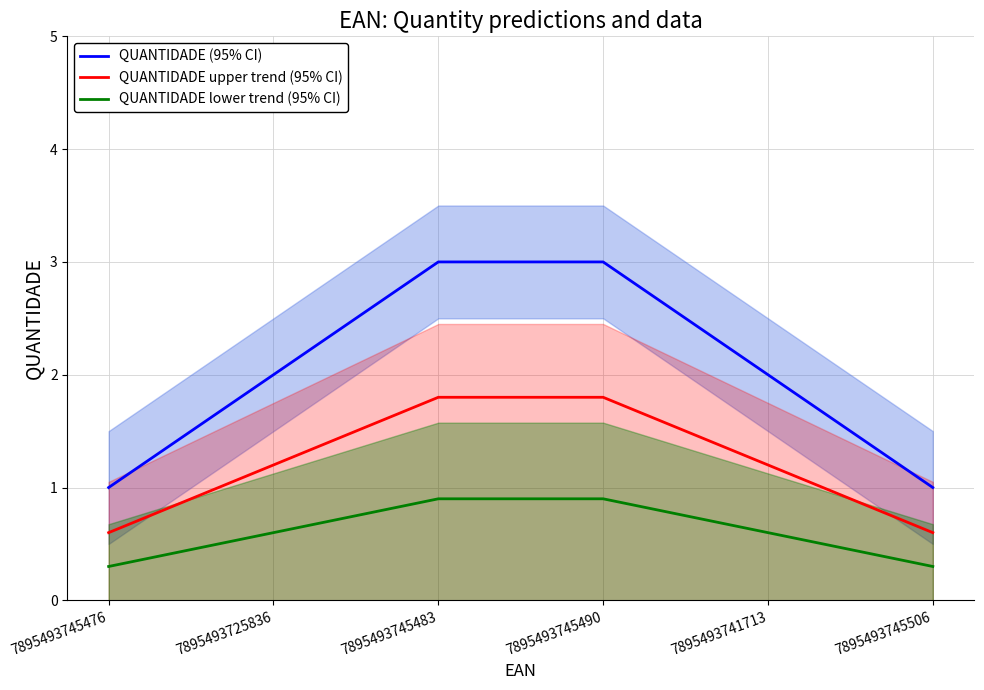

Read the QUANTIDADE lower trend (95% CI) value at 7895493745506.

0.3